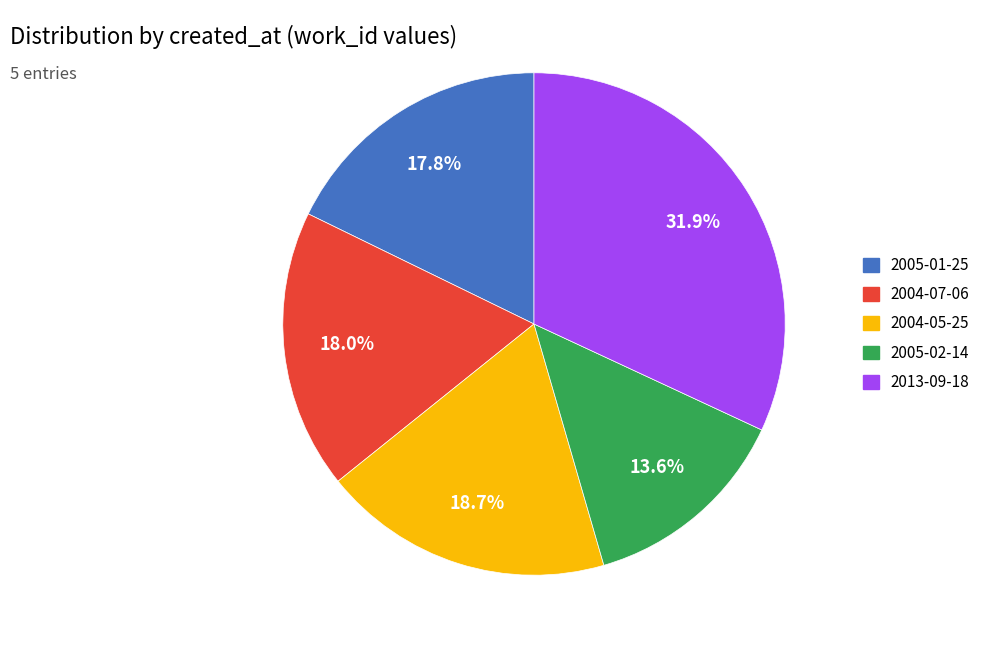

Is it true that 2004-05-25 is 7% of the pie?

False